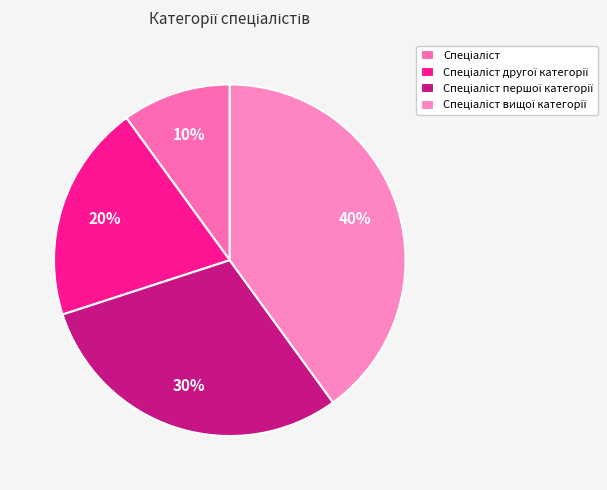

Rank the categories by value from lowest to highest.

Спеціаліст, Спеціаліст другої категорії, Спеціаліст першої категорії, Спеціаліст вищої категорії